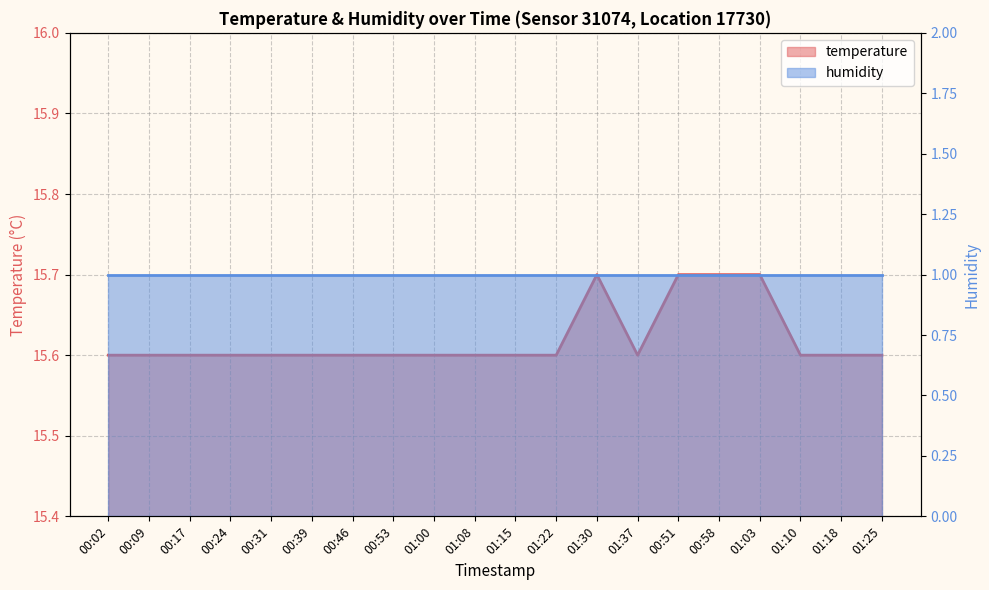

Rank the categories by value from lowest to highest.

00:02, 00:09, 00:17, 00:24, 00:31, 00:39, 00:46, 00:53, 01:00, 01:08, 01:15, 01:22, 01:37, 01:10, 01:18, 01:25, 01:30, 00:51, 00:58, 01:03